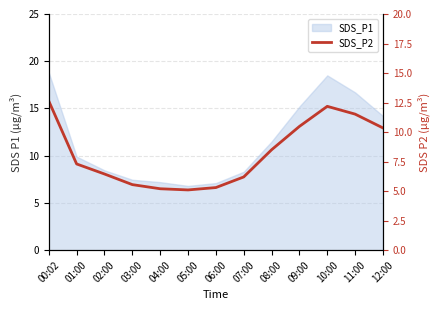

Where is the data nearest to the value 8?

08:00